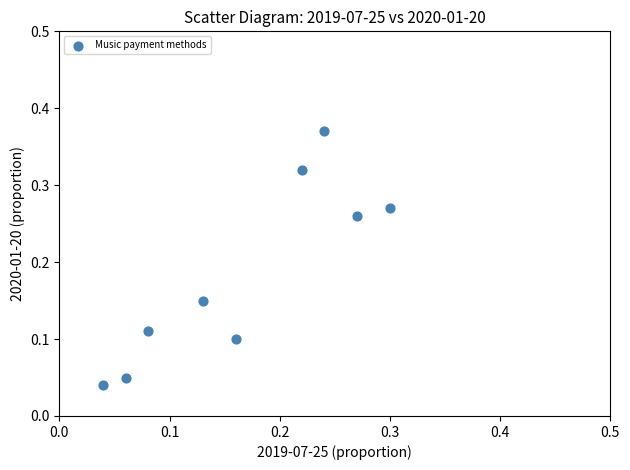

How many data points are displayed?

9